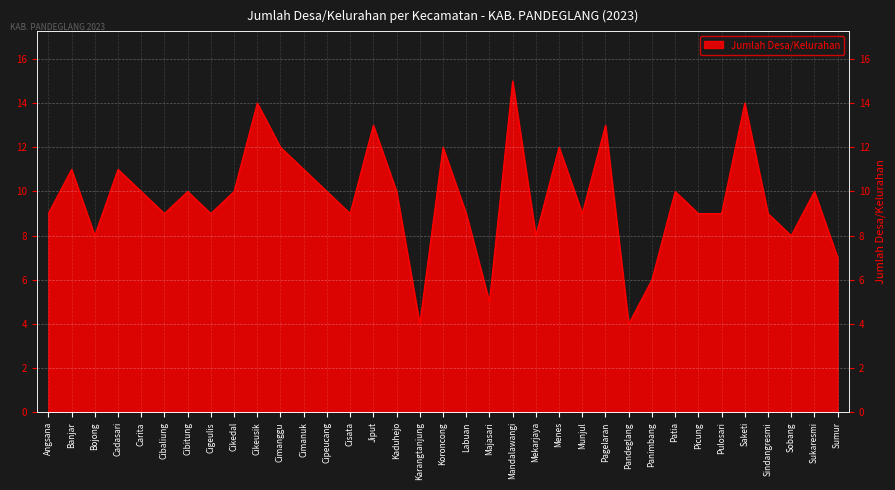

At which label is the value closest to 9?

Angsana